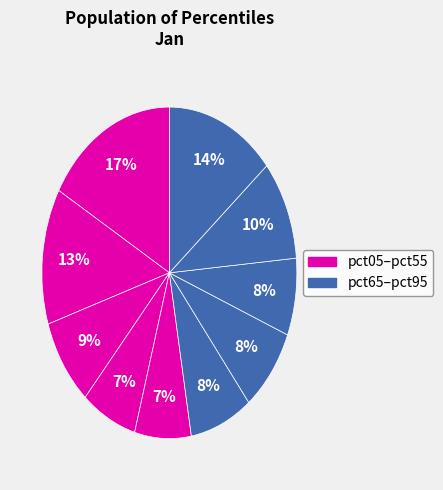

How many segments does this pie chart have?

10